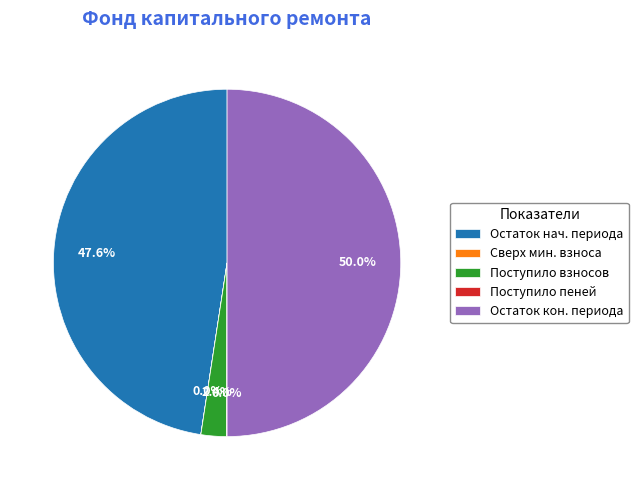

What is the largest slice in the pie chart?

Остаток кон. периода